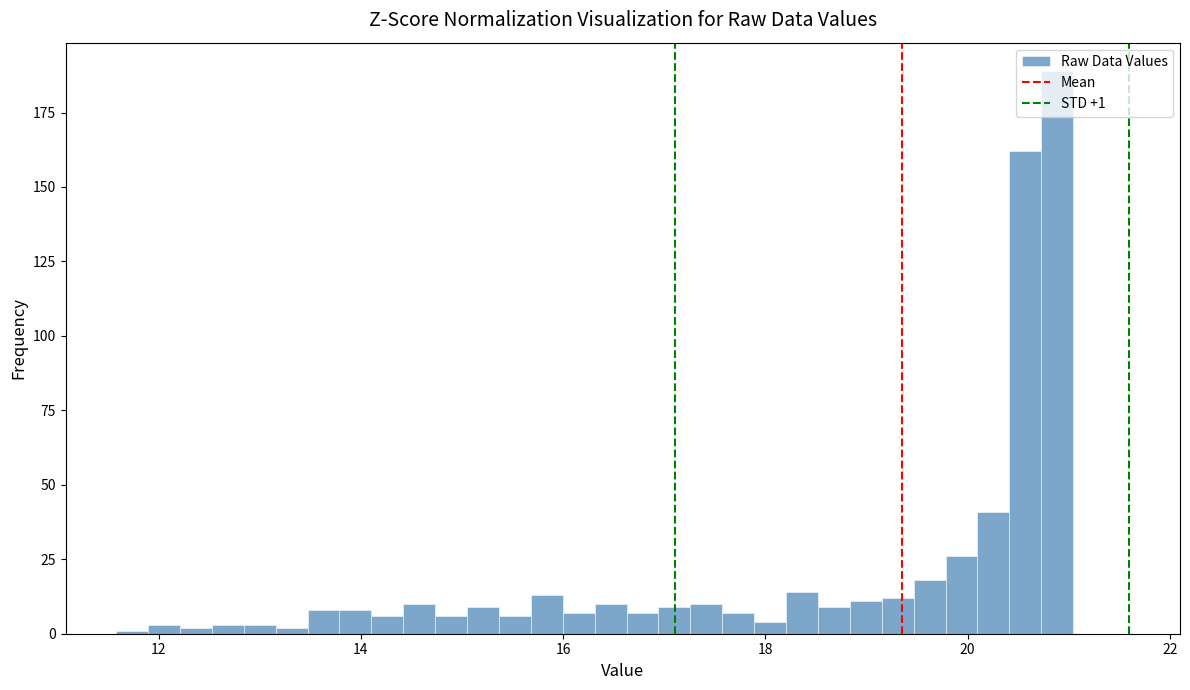

Around what value on the x-axis is the tallest bar? Give the approximate position of its centre, as read against the axis.

20.8